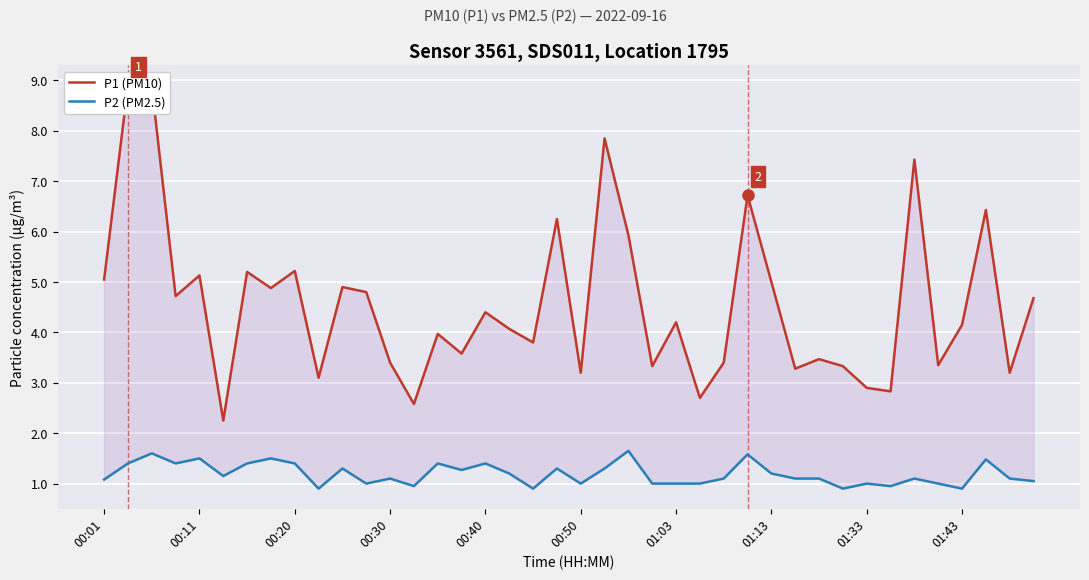

True or false: P1 (PM10) and P2 (PM2.5) cross at least once.

False